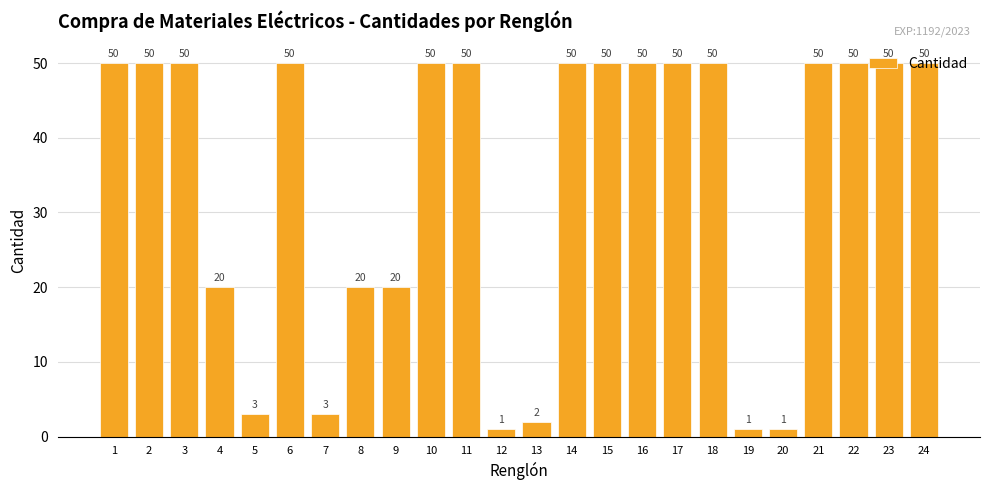

True or false: the data shows 50 at 14.

True